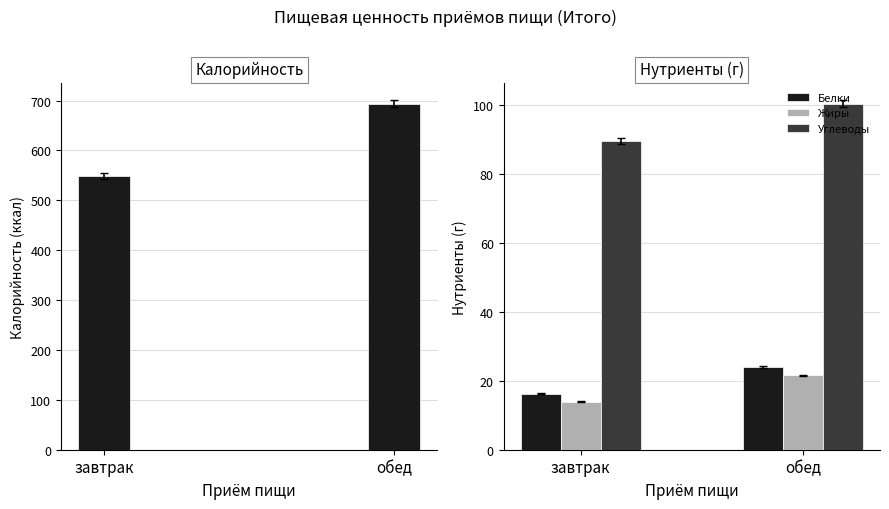

Reading left to right, extract all data points from this chart.

Калорийность: 549.0	693.8
Белки: 16.3	24.0
Жиры: 13.9	21.6
Углеводы: 89.7	100.4